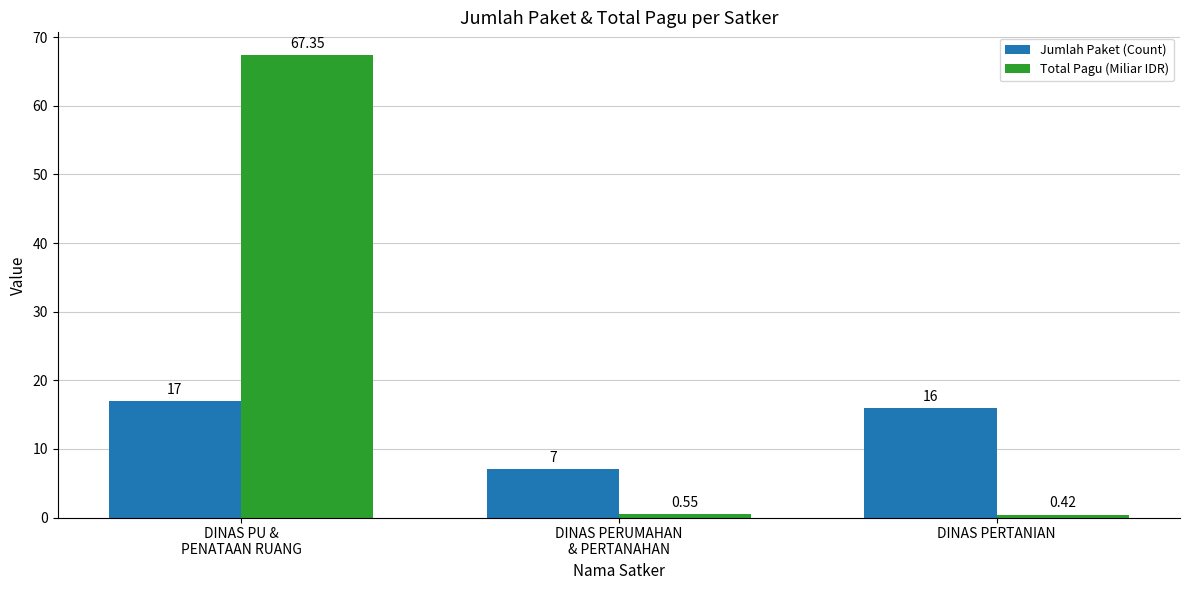

At how many categories does at least one series exceed 41?

1